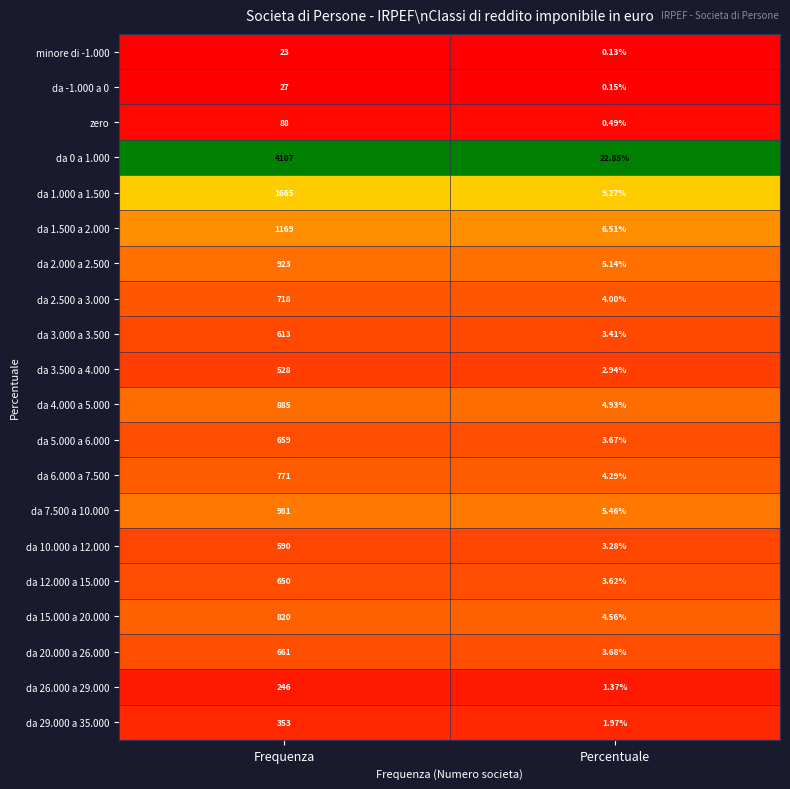

At which category does the chart reach its minimum across all series?

Percentuale